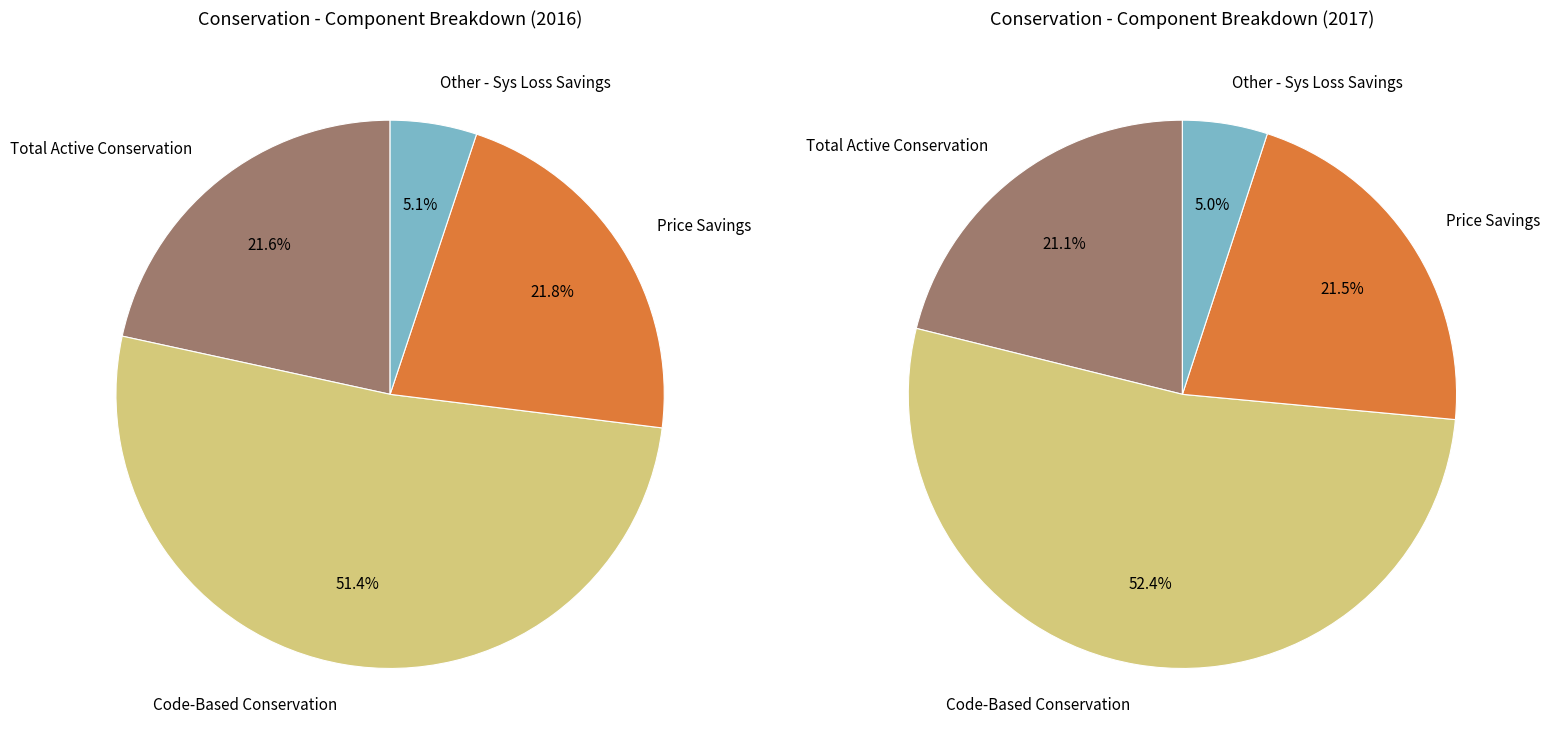

Approximately how many times larger is the value at Total Active Conservation compared to Other - Sys Loss Savings?

4.2